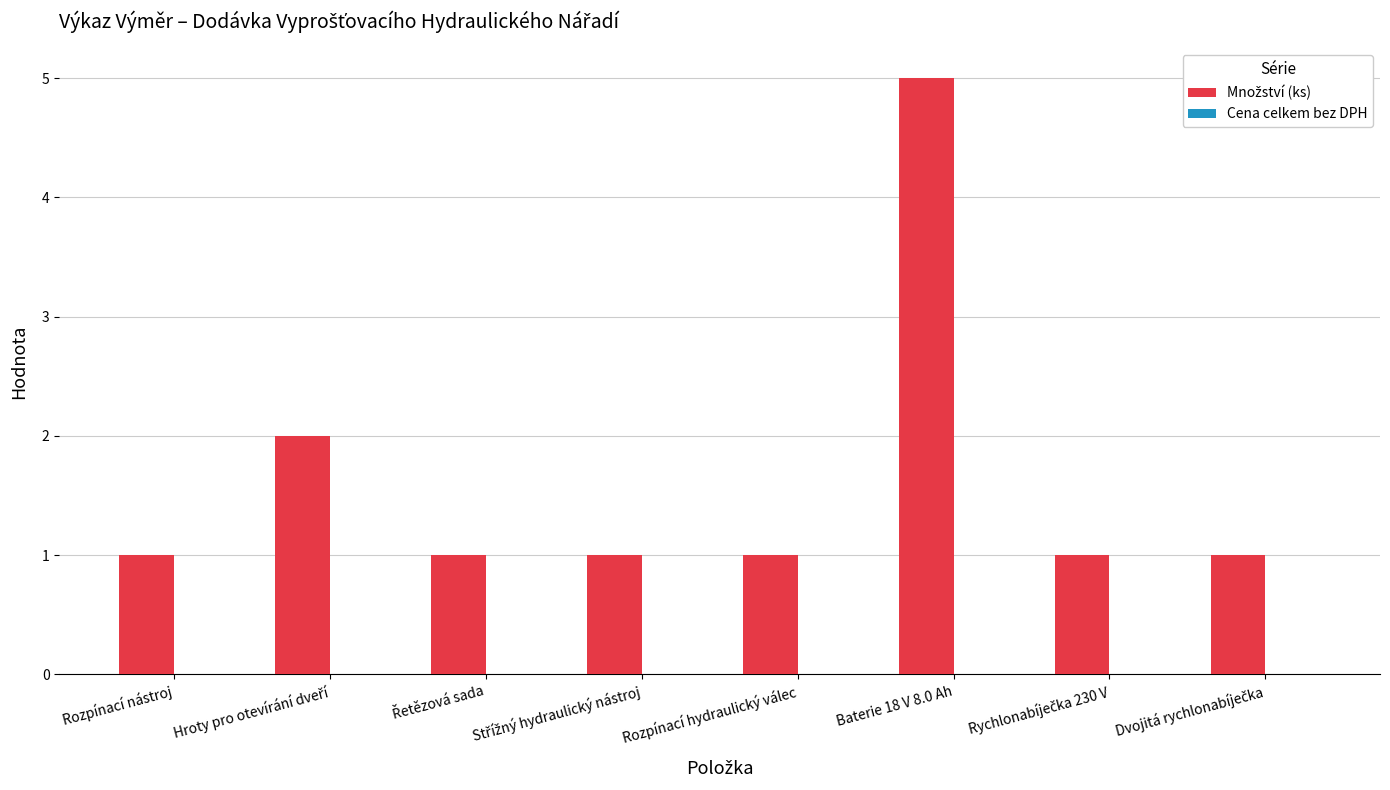

Is it true that the value at Baterie 18 V 8.0 Ah is 3?

False